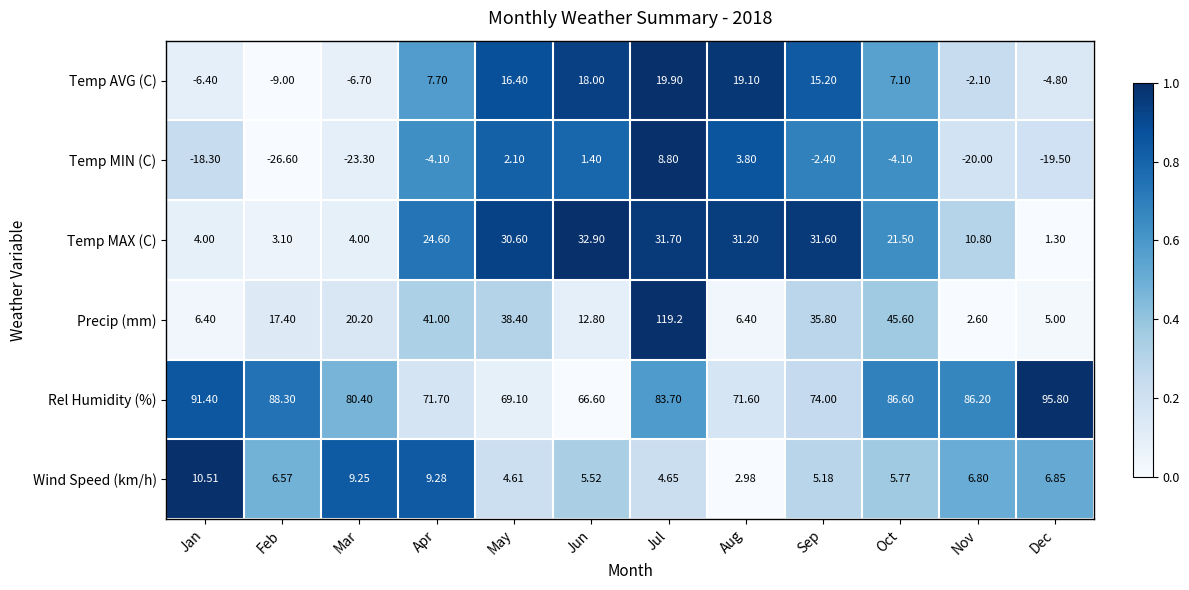

Which series has the largest range (max minus min)?

Precip (mm)